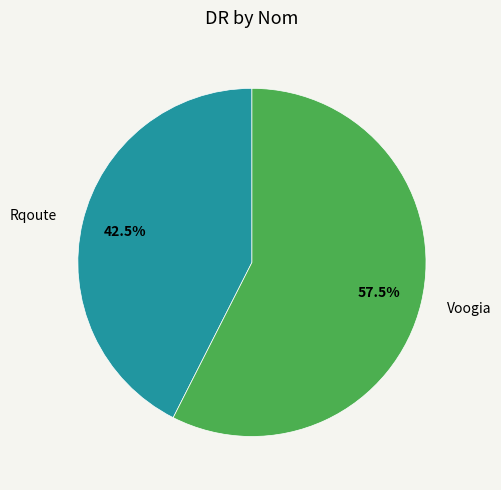

Which category accounts for the majority?

Voogia